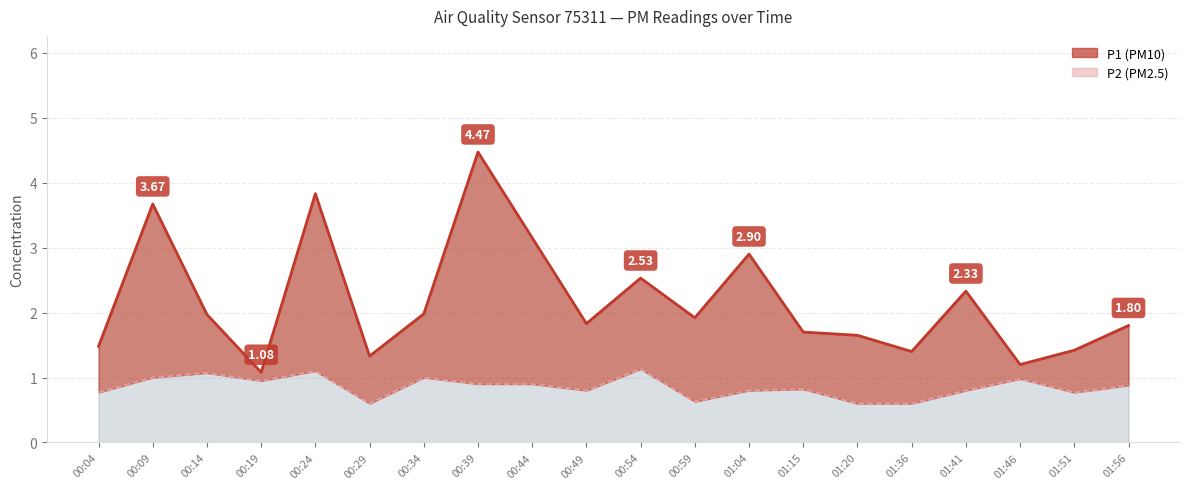

What is the label of the 10th point from the left?

00:49